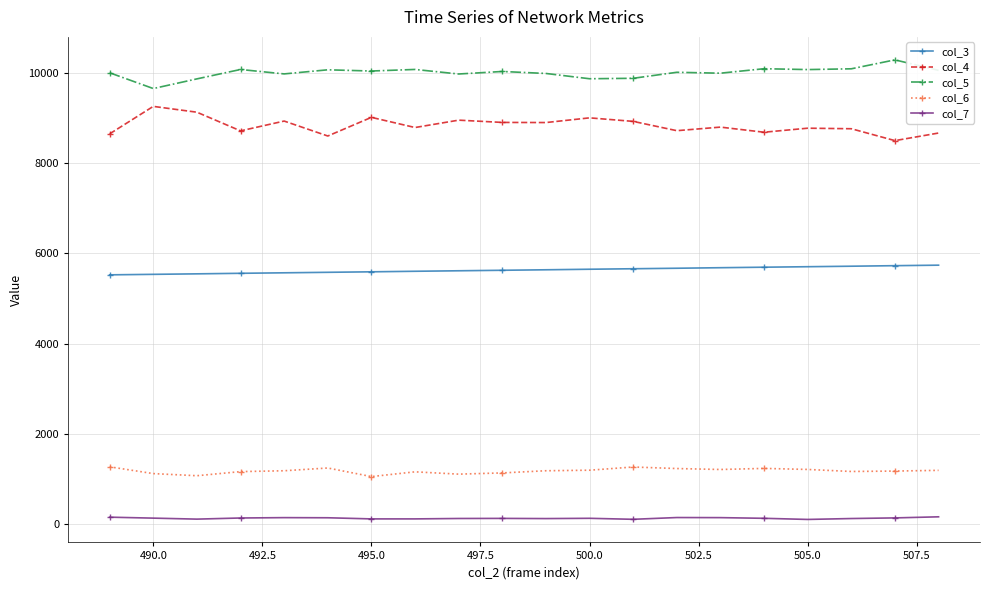

List the series in order of their peak value, highest first.

col_5, col_4, col_3, col_6, col_7